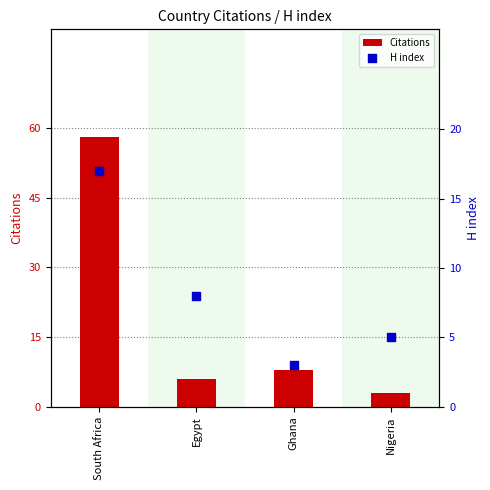

At how many categories does at least one series exceed 16?

1